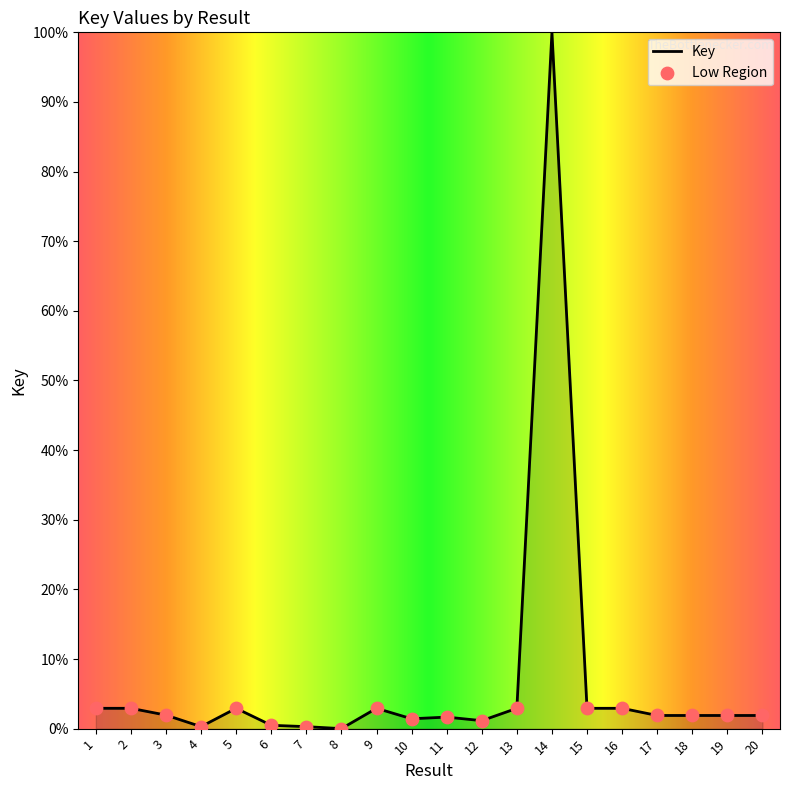

Approximately how many times larger is the value at 17 compared to 15?

0.6